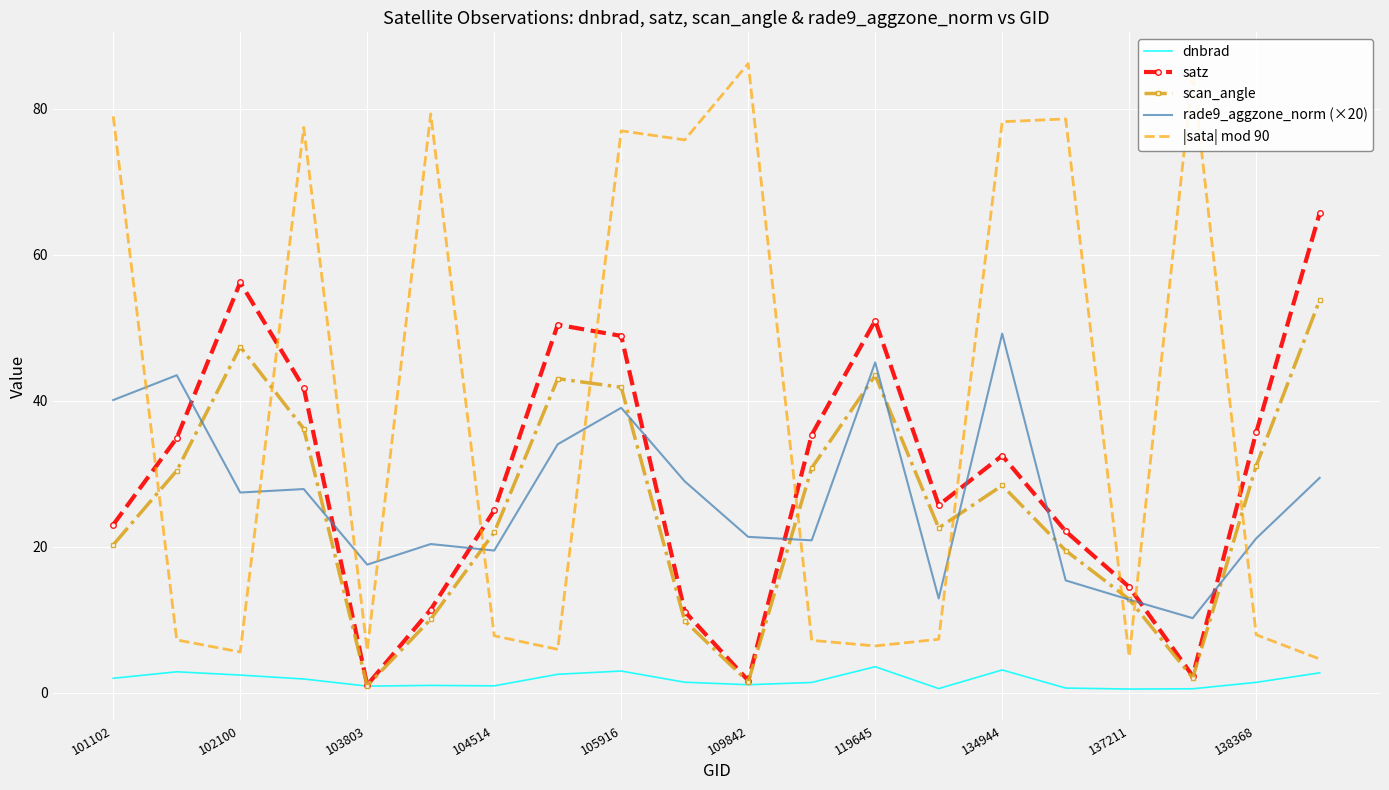

Which series has the largest total across all categories?

|sata| mod 90